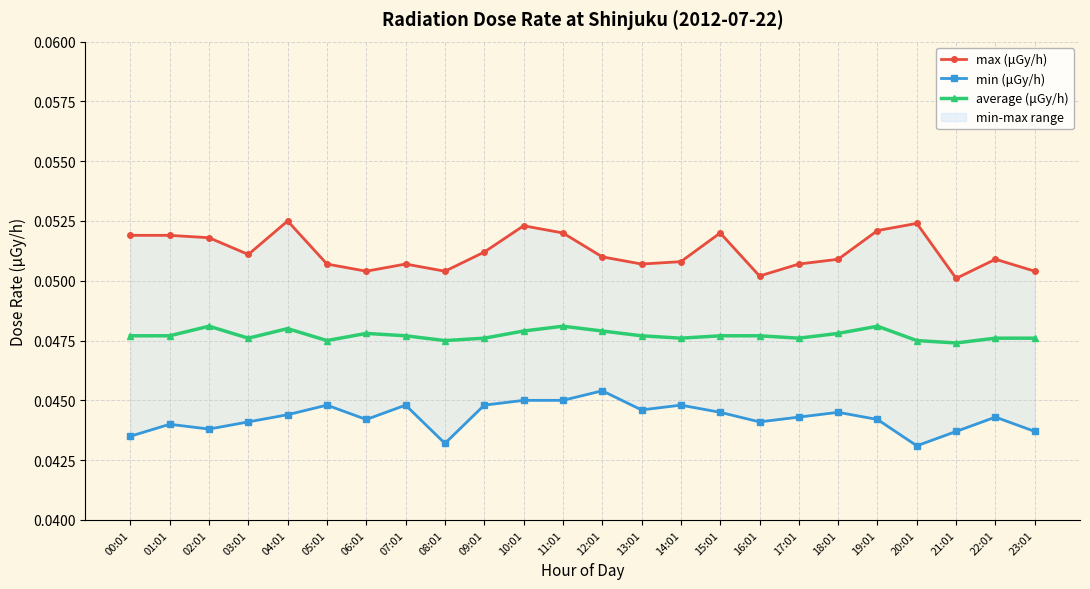

True or false: max (μGy/h) and average (μGy/h) intersect in this chart.

False